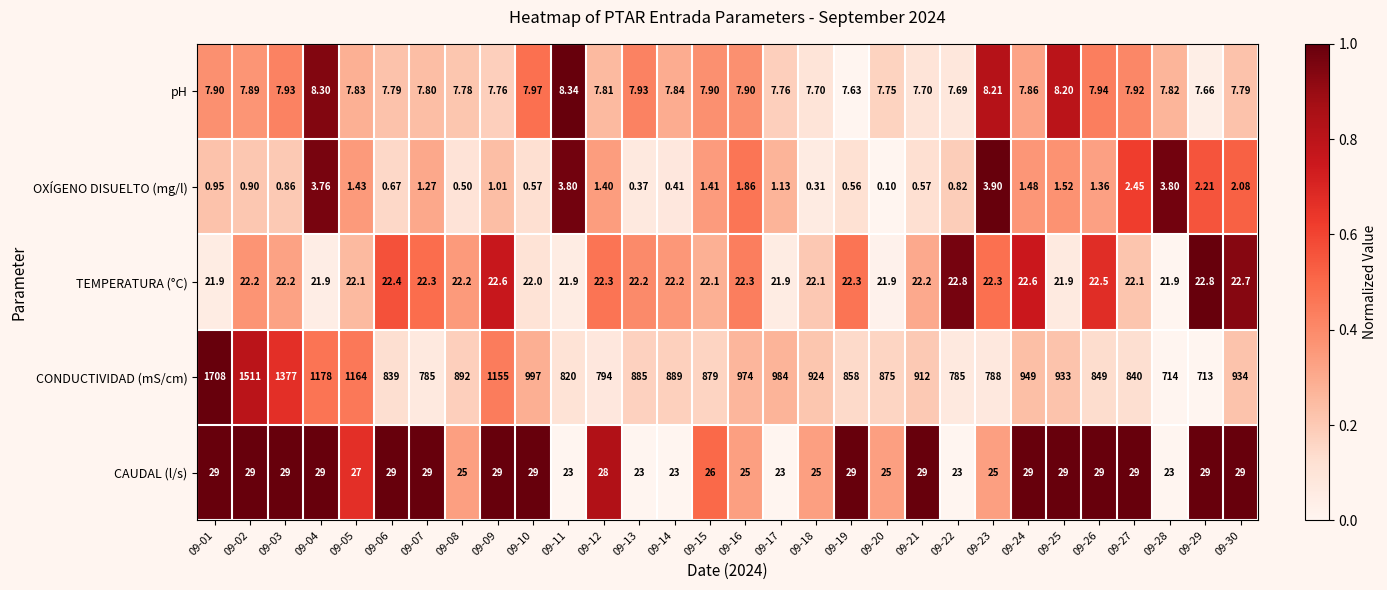

How many distinct data groups are displayed?

5